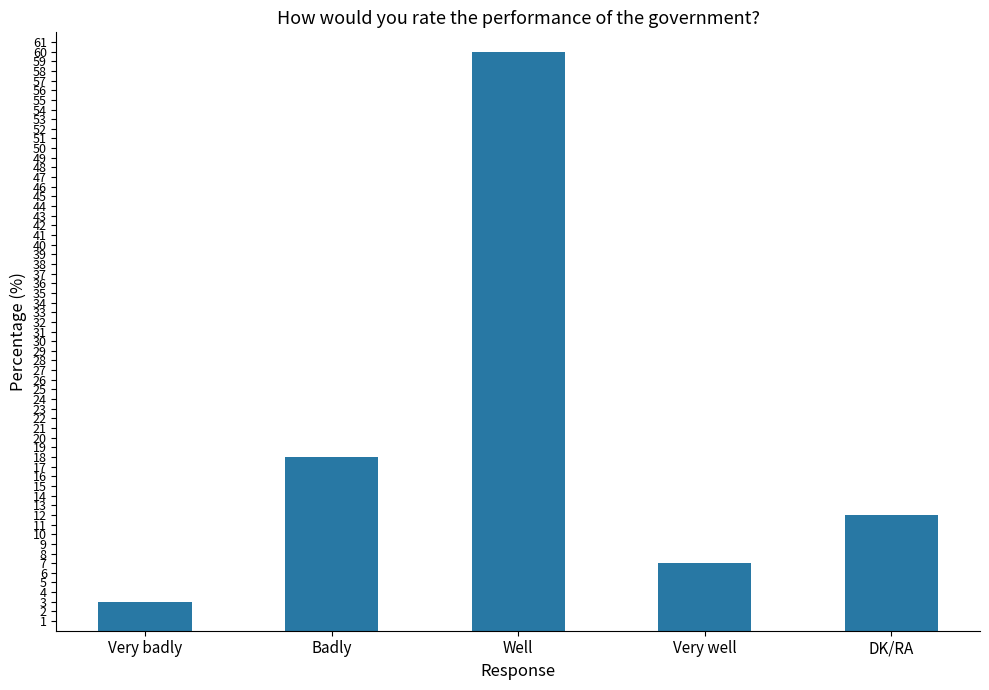

What position from the left is Very badly?

1